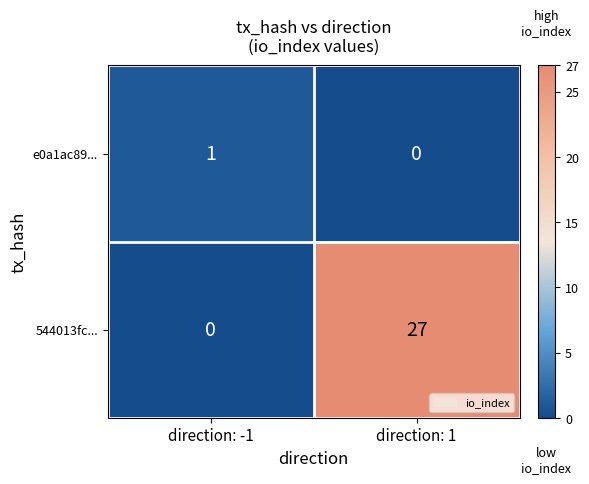

What is the difference between the maximum and minimum values in the 544013fc... series?

27